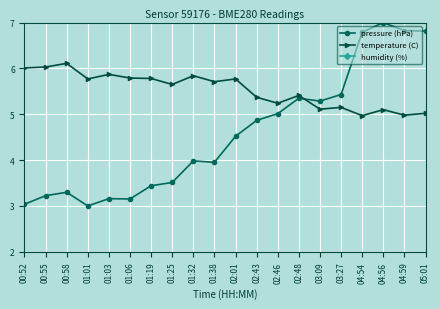

How many intersections are there between pressure (hPa) and temperature (C)?

1